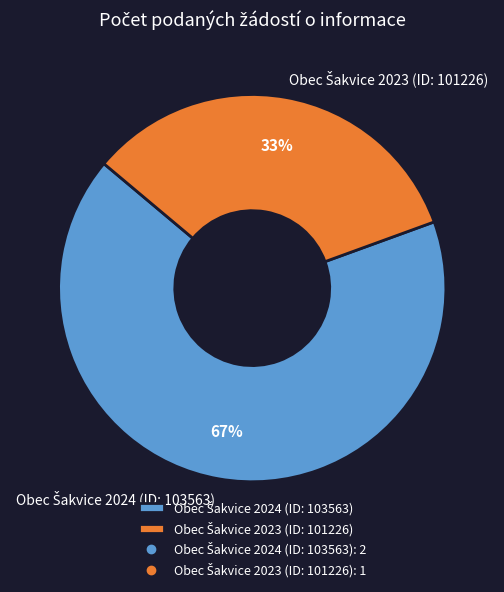

Does any single category account for the majority?

Yes